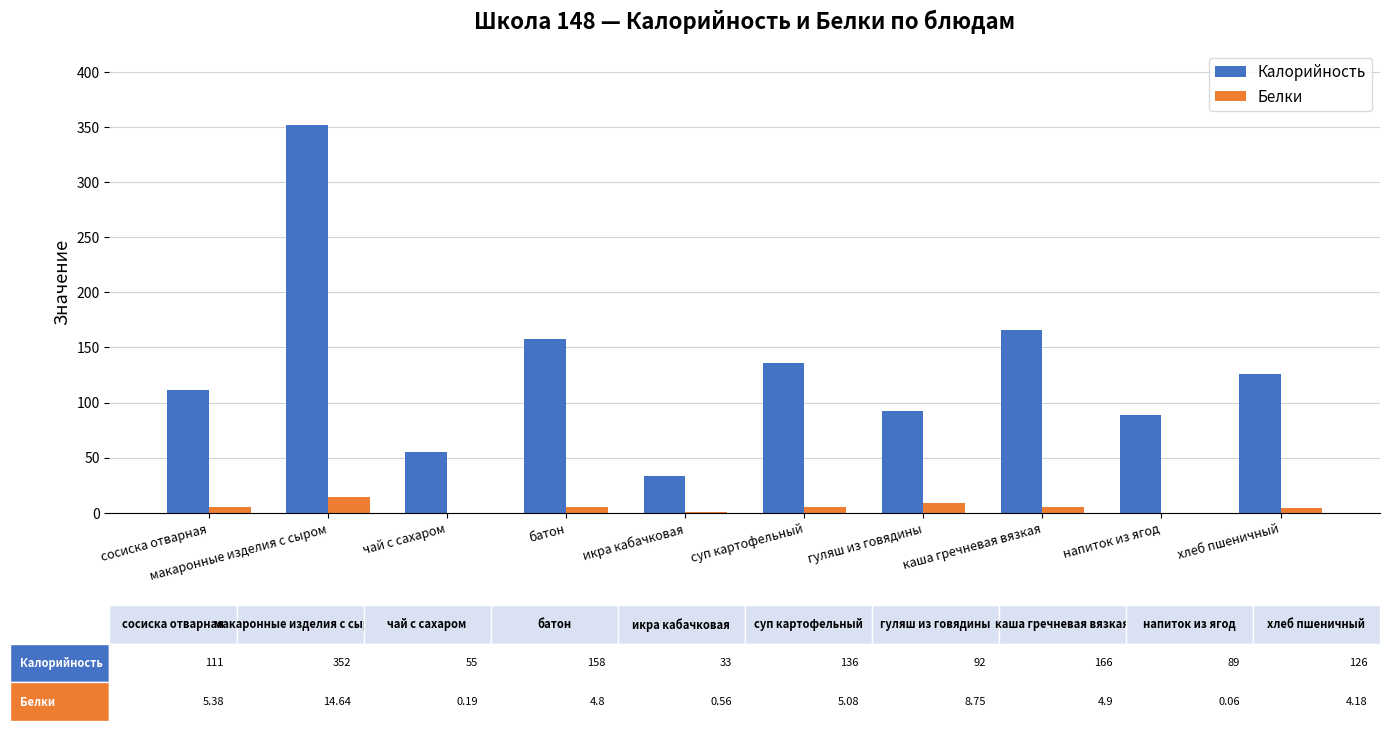

Which category has the highest value across all series?

макаронные изделия с сыром